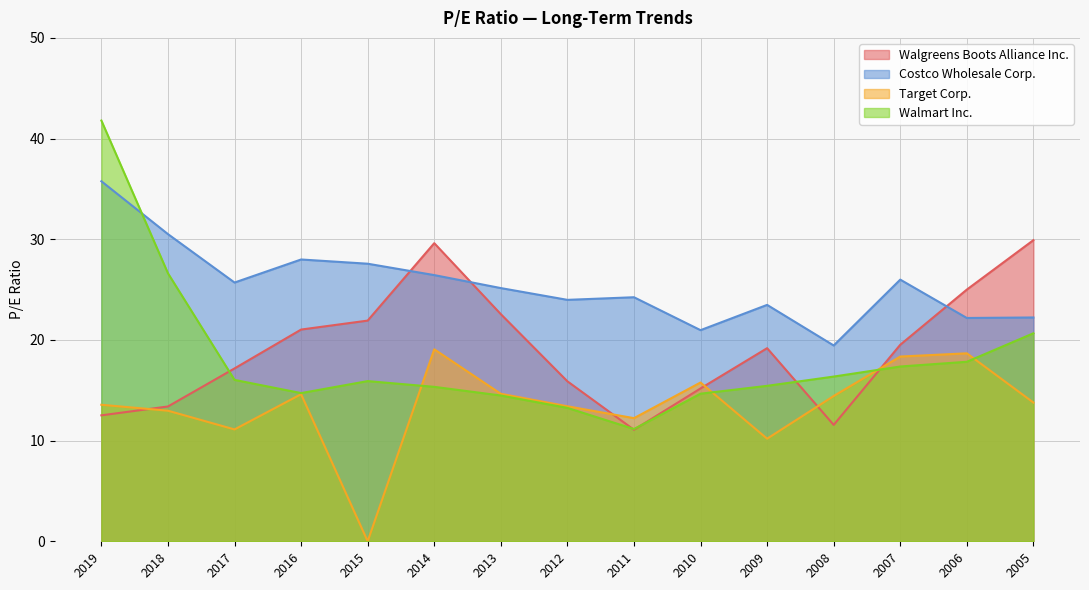

What is the difference between the highest and lowest values at 2007?

8.6